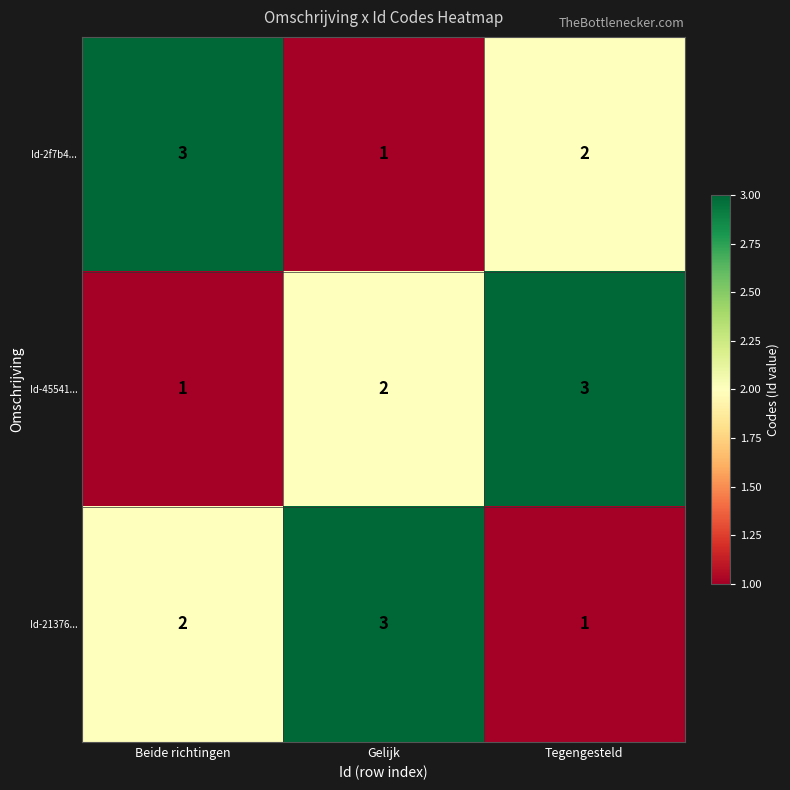

How many series are shown in this chart?

3